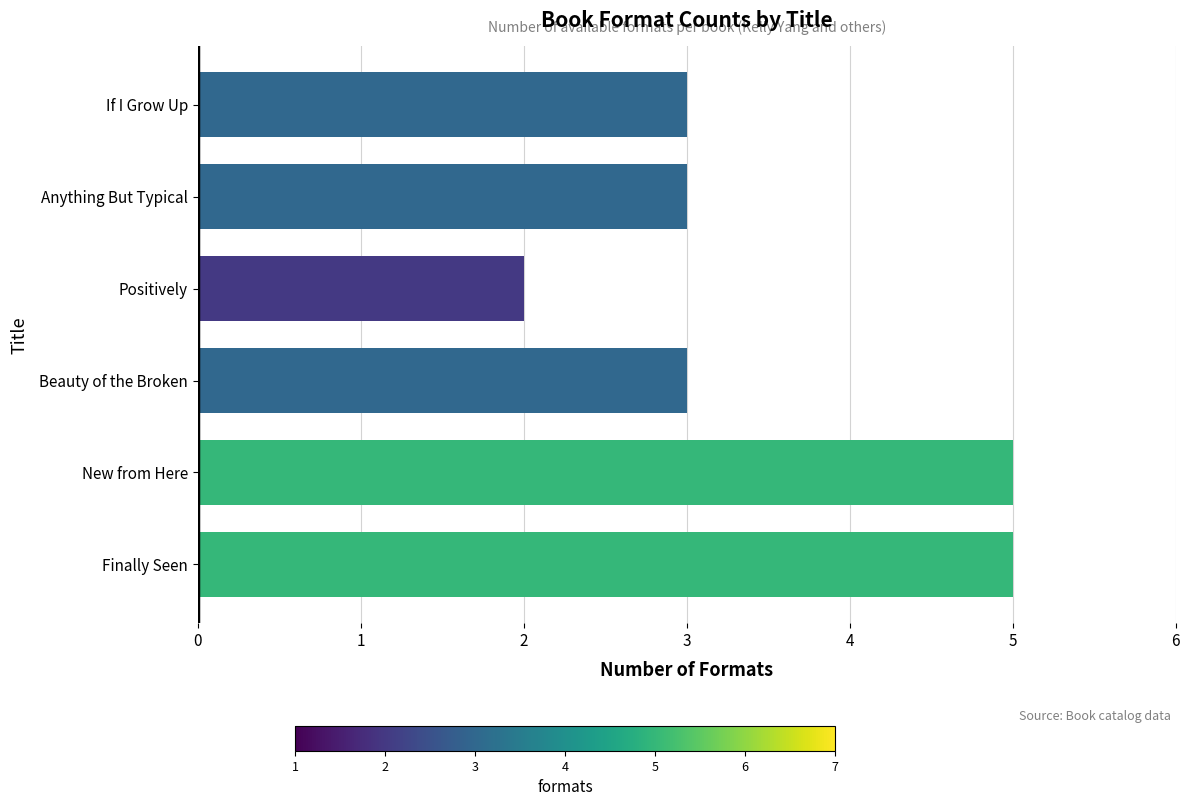

Is it true that the value at Finally Seen is 5?

True